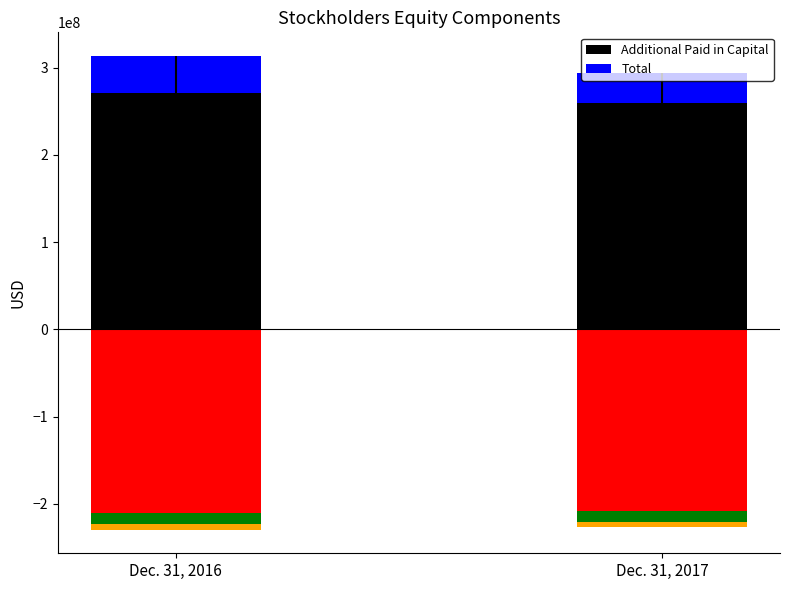

List the series in order of their overall mean, lowest first.

Total, Additional Paid in Capital